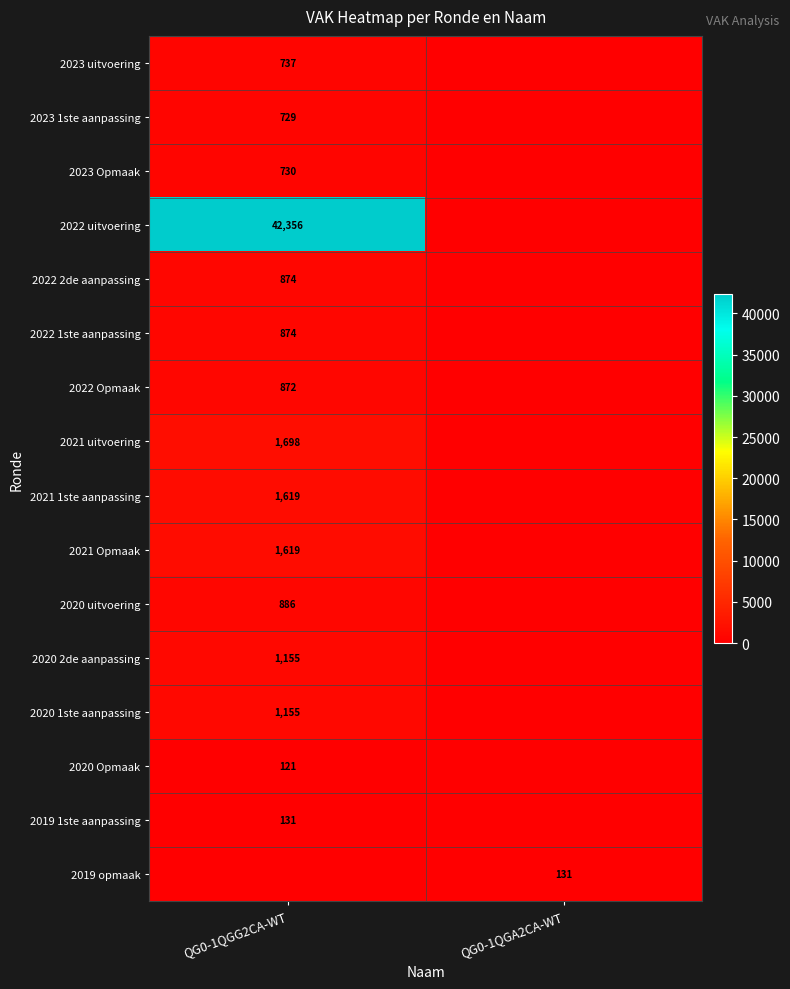

True or false: 2023 uitvoering has a value of 737 at QG0-1QGG2CA-WT.

True